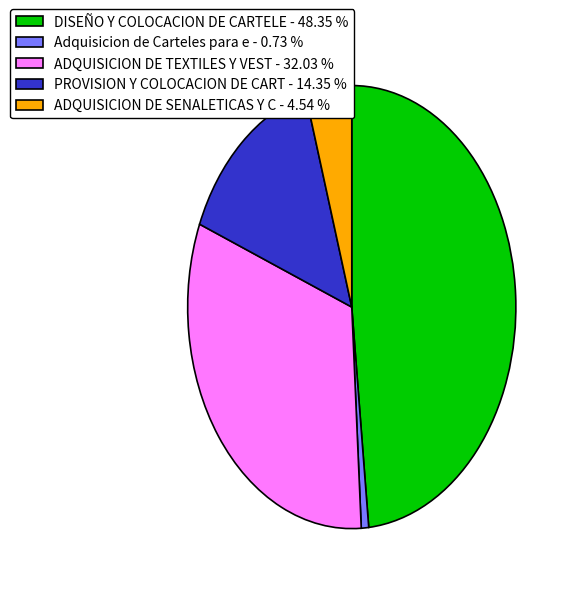

How many segments does this pie chart have?

5